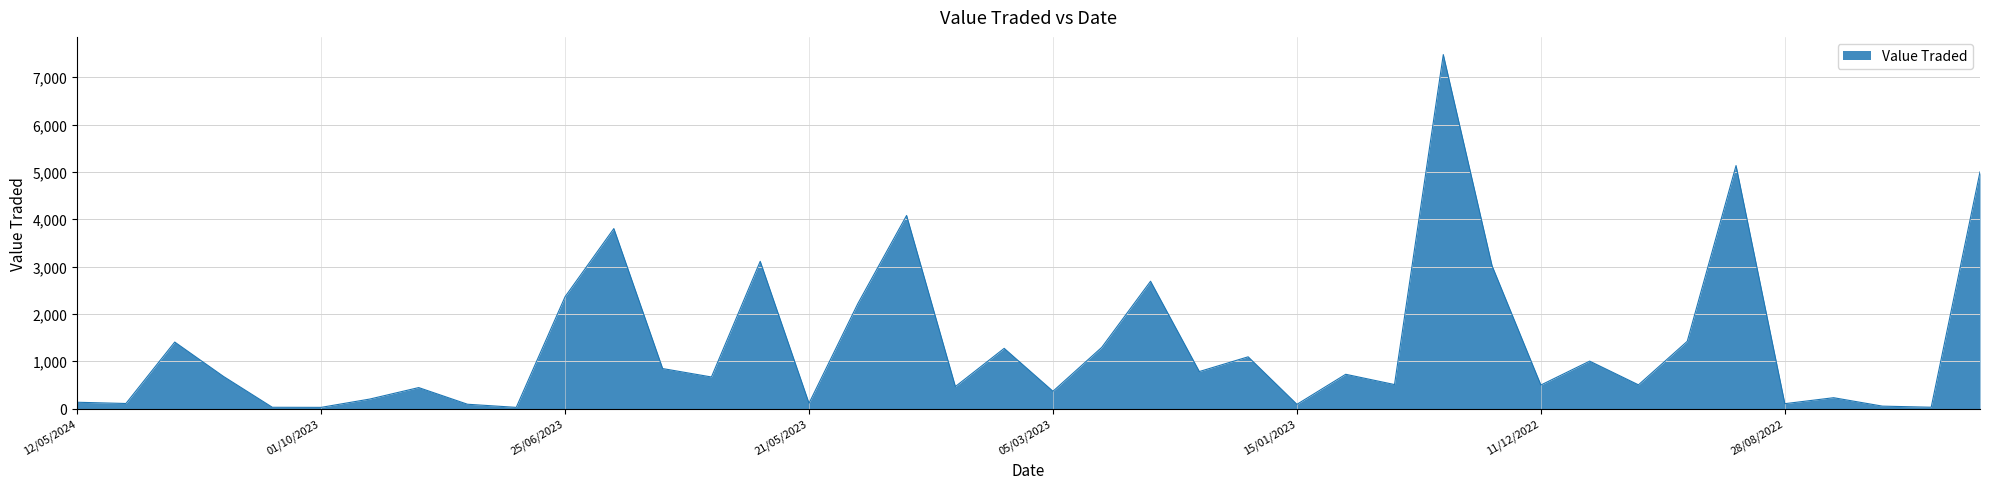

What is the greatest value displayed?

7478